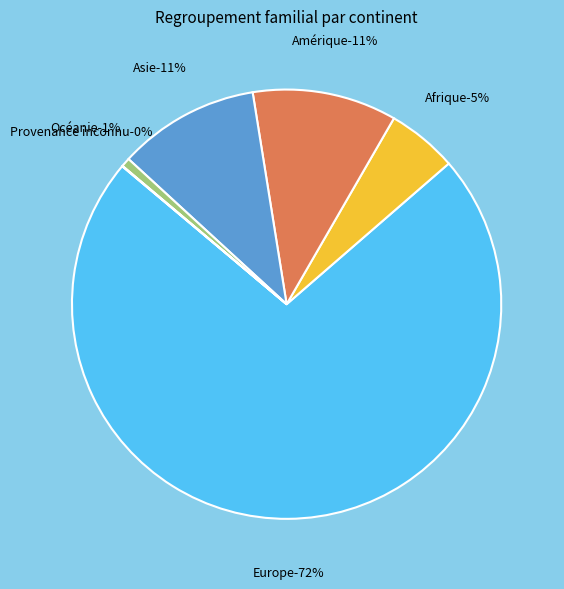

Combined, what portion of the pie is Europe and Amérique?

83.3%